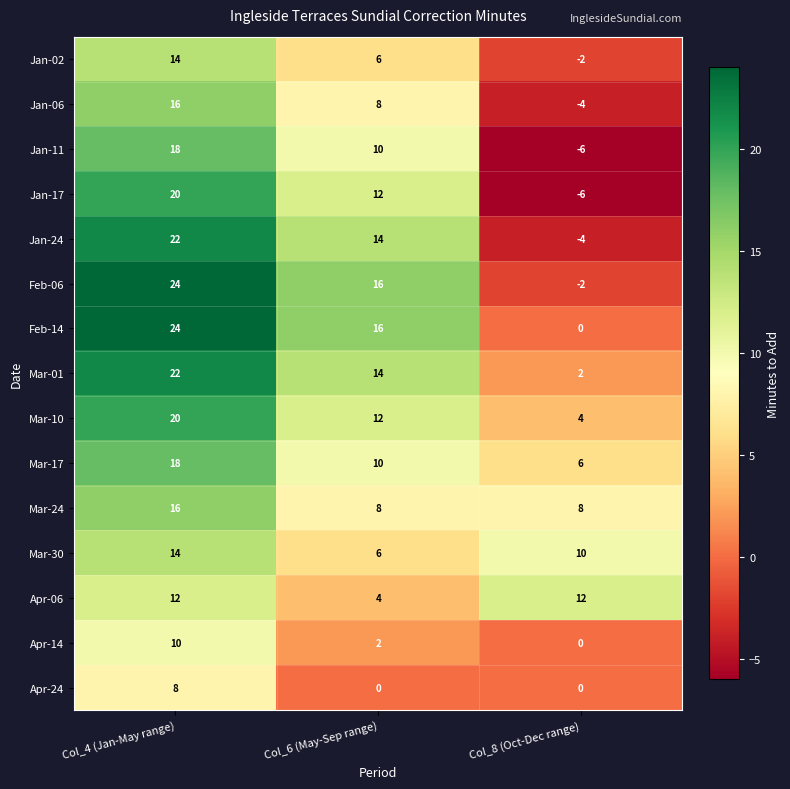

Is it true that Mar-10 equals 12 at Col_6 (May-Sep range)?

True